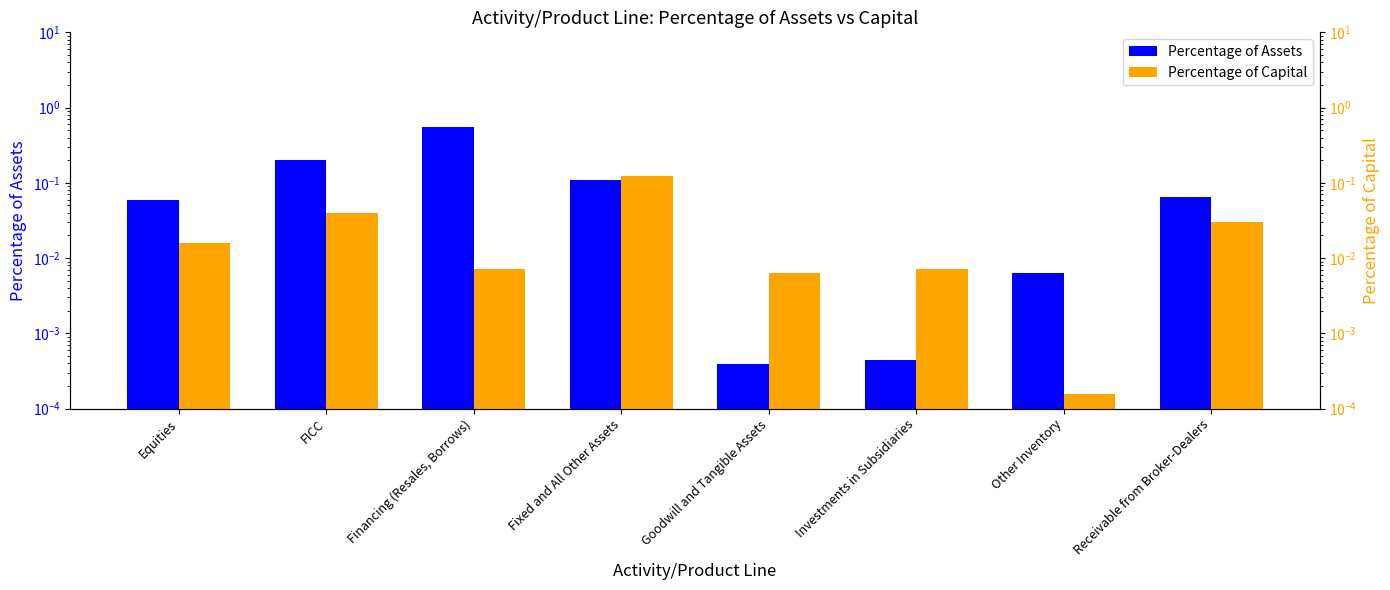

Reading right to left, transcribe all the data shown in this chart.

Percentage of Assets: 0.1	0.0	0.0	0.0	0.1	0.6	0.2	0.1
Percentage of Capital: 0.0	0.0	0.0	0.0	0.1	0.0	0.0	0.0